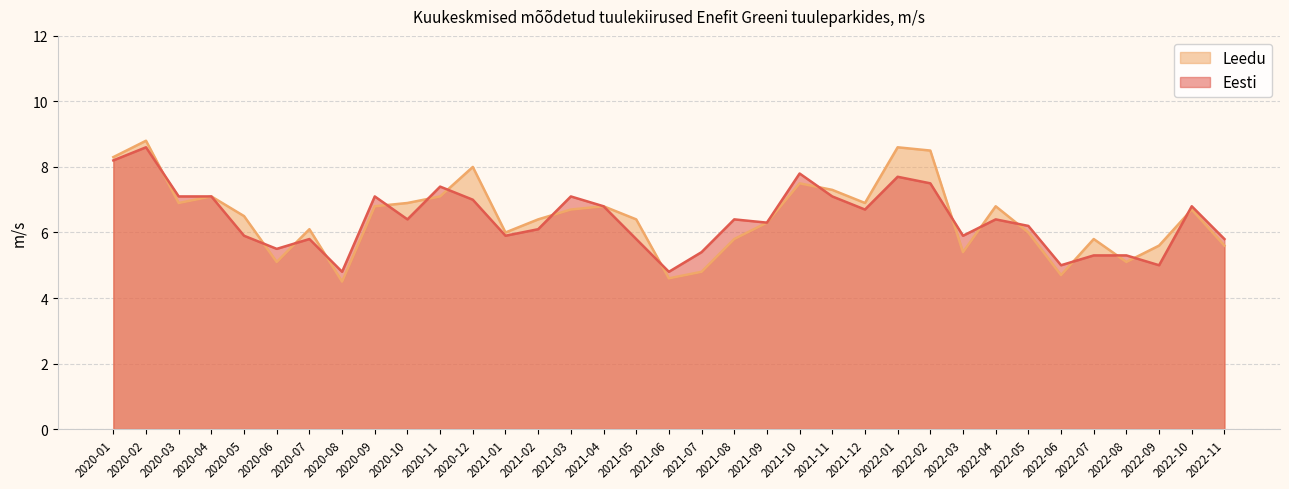

What is the label of the 5th point from the left?

2020-05